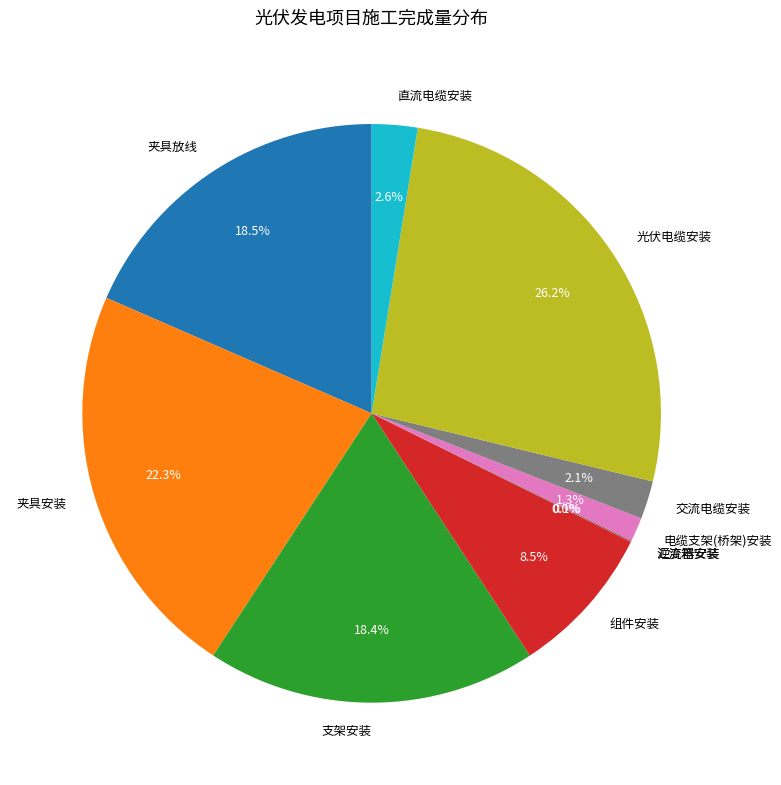

What percentage is NOT represented by 组件安装?

91.5%